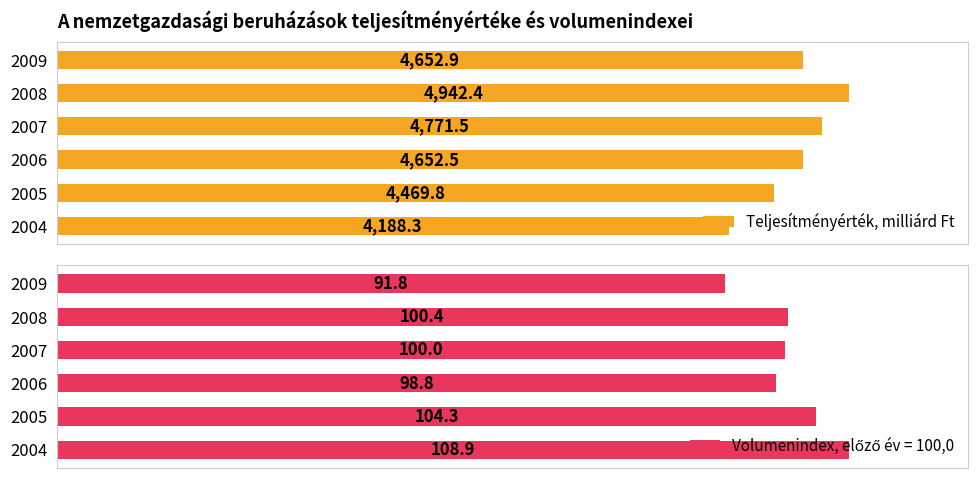

How many data points are less than 4652?

2